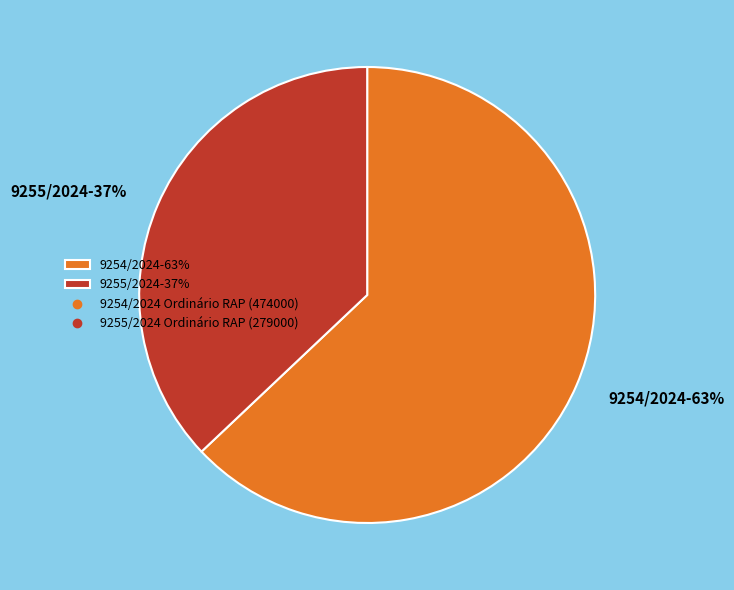

Which slice represents more than half of the pie?

9254/2024-63%